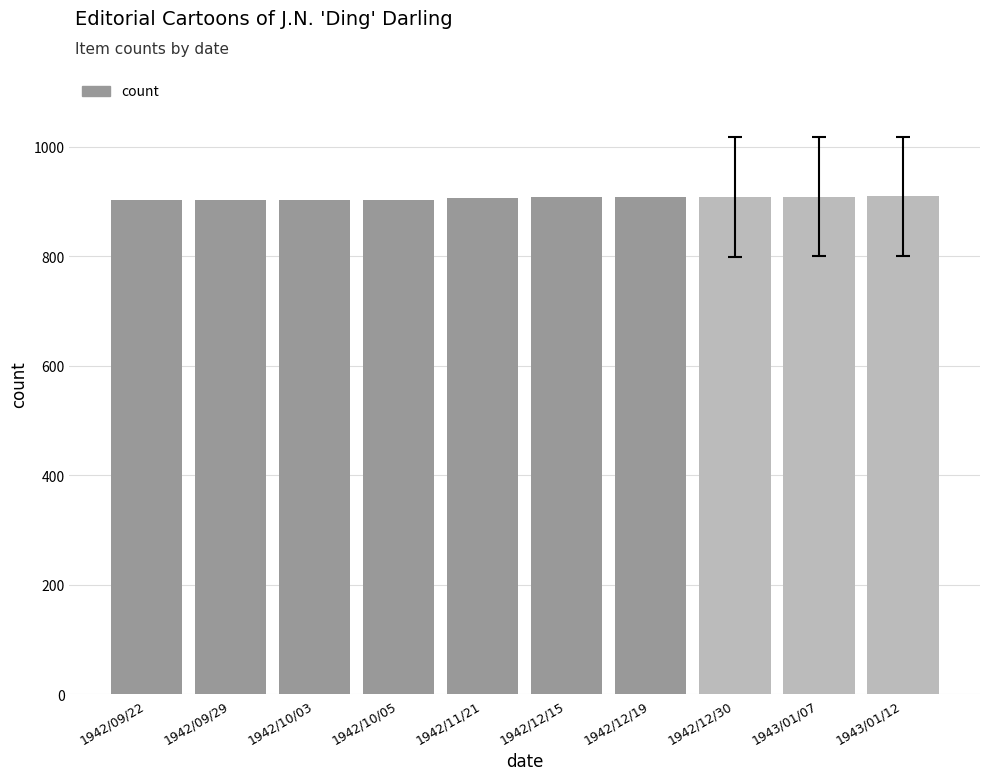

What is the greatest value displayed?

909.2